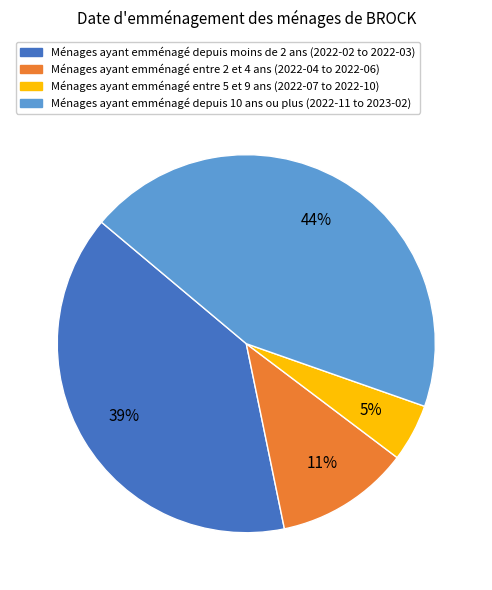

Does any single category account for the majority?

No